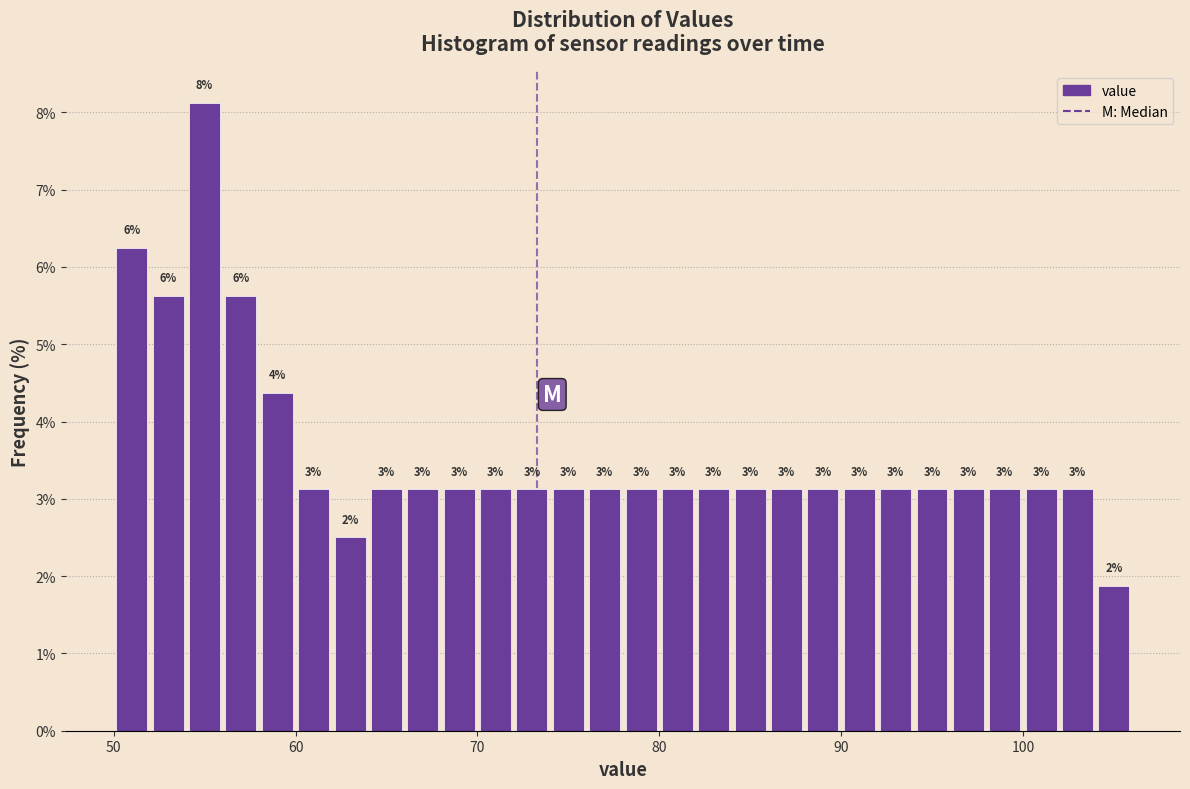

Read against the x-axis, roughly where is the centre of the tallest bar?

55